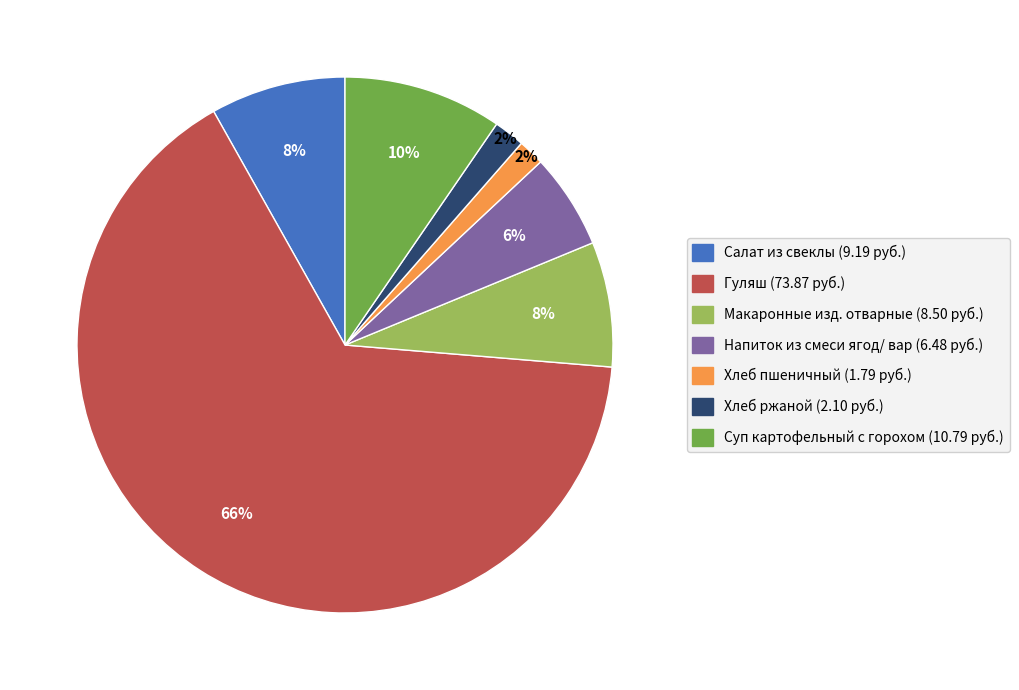

Between Напиток из смеси ягод/ вар and Салат из свеклы, which is larger?

Салат из свеклы